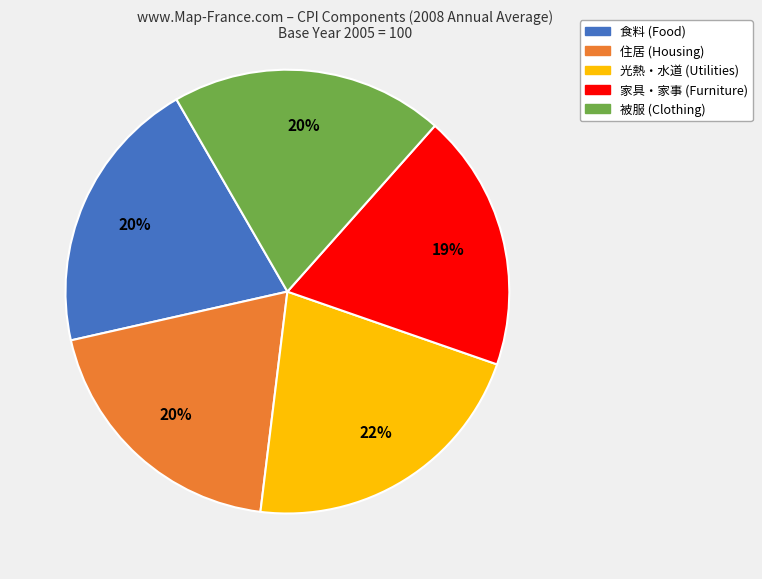

To the nearest percent, what is the difference between the largest and smallest slice percentages?

3%